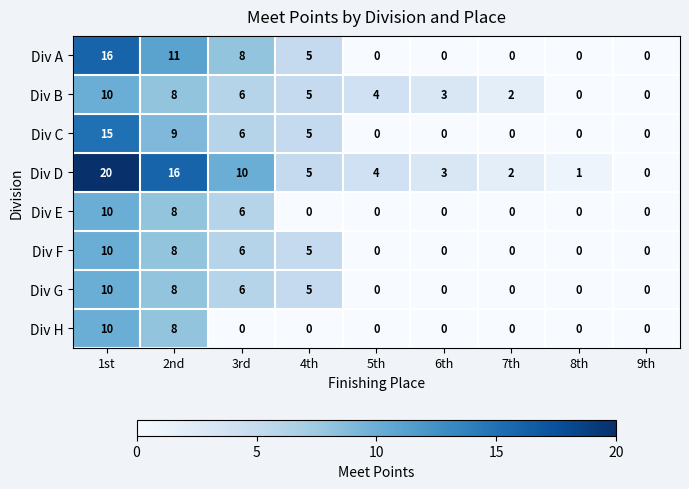

What is the sum of the Div B values at 5th and 4th?

9